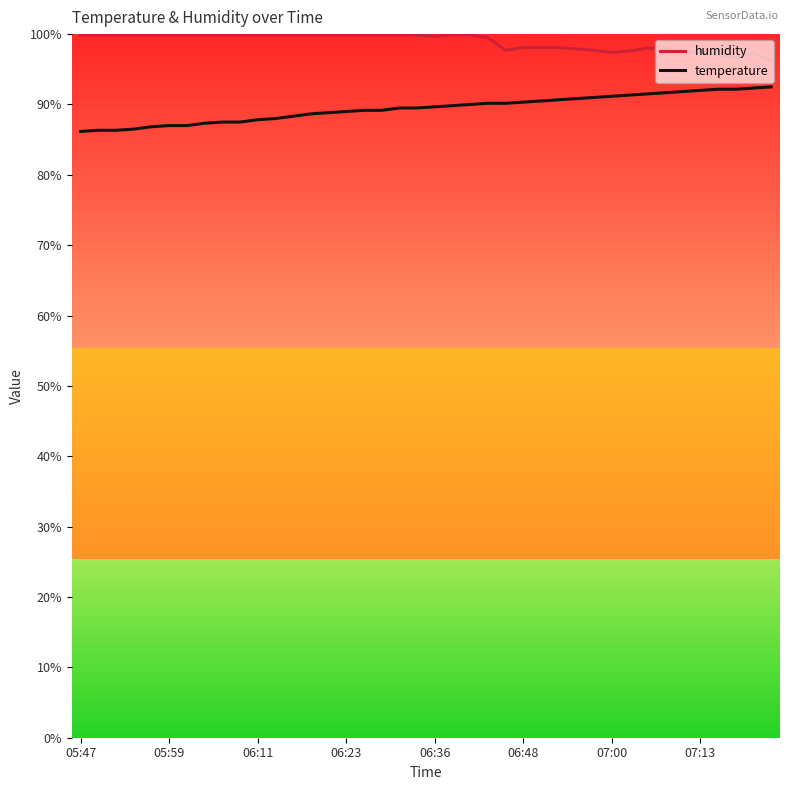

What is the difference between the maximum and minimum values in the humidity series?

3.7